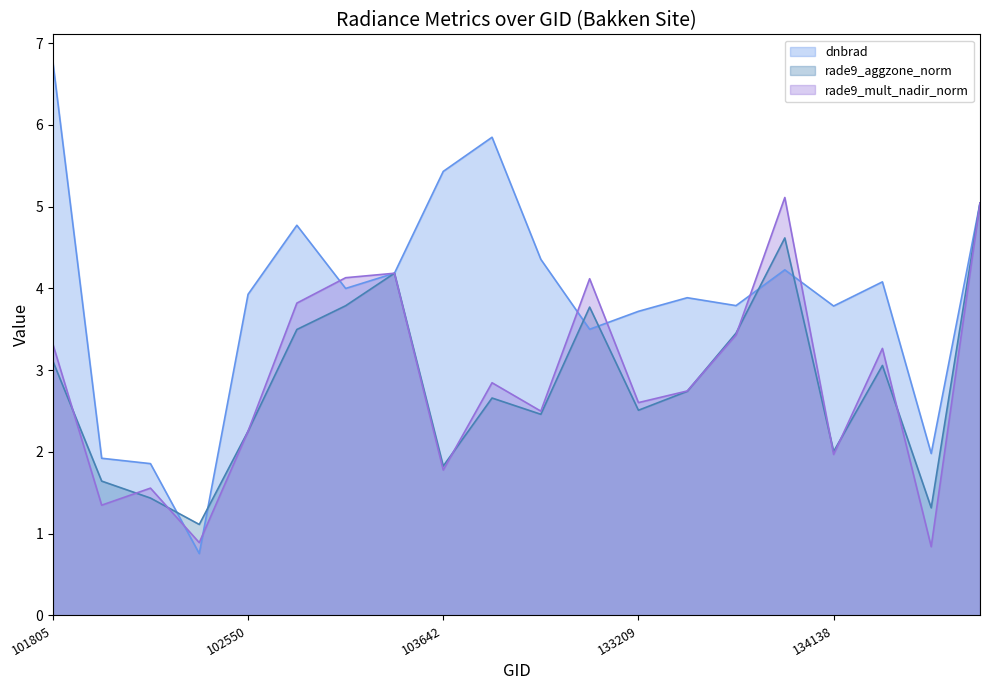

At which category does dnbrad reach its first local peak?

103278